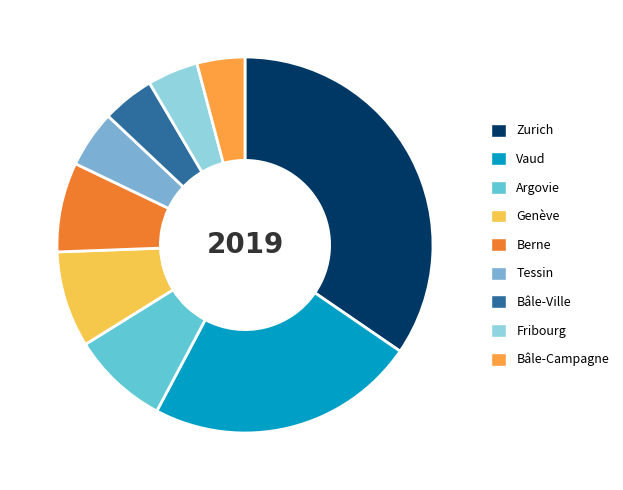

Which has a higher value, Vaud or Berne?

Vaud